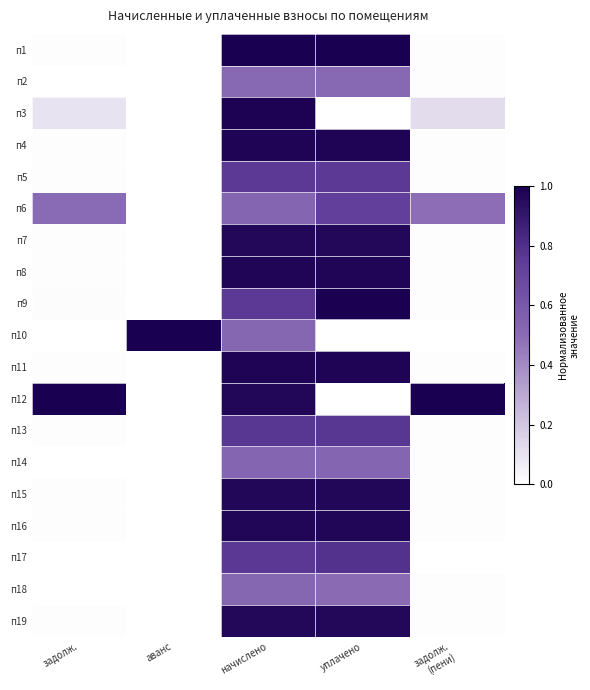

Reading right to left, transcribe all the data shown in this chart.

п1: задолж.
(пени)=0.0	уплачено=1.0	начислено=1.0	аванс=0.0	задолж.=0.0
п2: задолж.
(пени)=0.0	уплачено=0.5	начислено=0.5	аванс=0.0	задолж.=0.0
п3: задолж.
(пени)=0.1	уплачено=0.0	начислено=1.0	аванс=0.0	задолж.=0.1
п4: задолж.
(пени)=0.0	уплачено=1.0	начислено=1.0	аванс=0.0	задолж.=0.0
п5: задолж.
(пени)=0.0	уплачено=0.8	начислено=0.8	аванс=0.0	задолж.=0.0
п6: задолж.
(пени)=0.5	уплачено=0.7	начислено=0.5	аванс=0.0	задолж.=0.5
п7: задолж.
(пени)=0.0	уплачено=1.0	начислено=1.0	аванс=0.0	задолж.=0.0
п8: задолж.
(пени)=0.0	уплачено=1.0	начислено=1.0	аванс=0.0	задолж.=0.0
п9: задолж.
(пени)=0.0	уплачено=1.0	начислено=0.8	аванс=0.0	задолж.=0.0
п10: задолж.
(пени)=0.0	уплачено=0.0	начислено=0.5	аванс=1.0	задолж.=0.0
п11: задолж.
(пени)=0.0	уплачено=1.0	начислено=1.0	аванс=0.0	задолж.=0.0
п12: задолж.
(пени)=1.0	уплачено=0.0	начислено=1.0	аванс=0.0	задолж.=1.0
п13: задолж.
(пени)=0.0	уплачено=0.8	начислено=0.8	аванс=0.0	задолж.=0.0
п14: задолж.
(пени)=0.0	уплачено=0.5	начислено=0.5	аванс=0.0	задолж.=0.0
п15: задолж.
(пени)=0.0	уплачено=1.0	начислено=1.0	аванс=0.0	задолж.=0.0
п16: задолж.
(пени)=0.0	уплачено=1.0	начислено=1.0	аванс=0.0	задолж.=0.0
п17: задолж.
(пени)=0.0	уплачено=0.8	начислено=0.8	аванс=0.0	задолж.=0.0
п18: задолж.
(пени)=0.0	уплачено=0.5	начислено=0.5	аванс=0.0	задолж.=0.0
п19: задолж.
(пени)=0.0	уплачено=1.0	начислено=1.0	аванс=0.0	задолж.=0.0